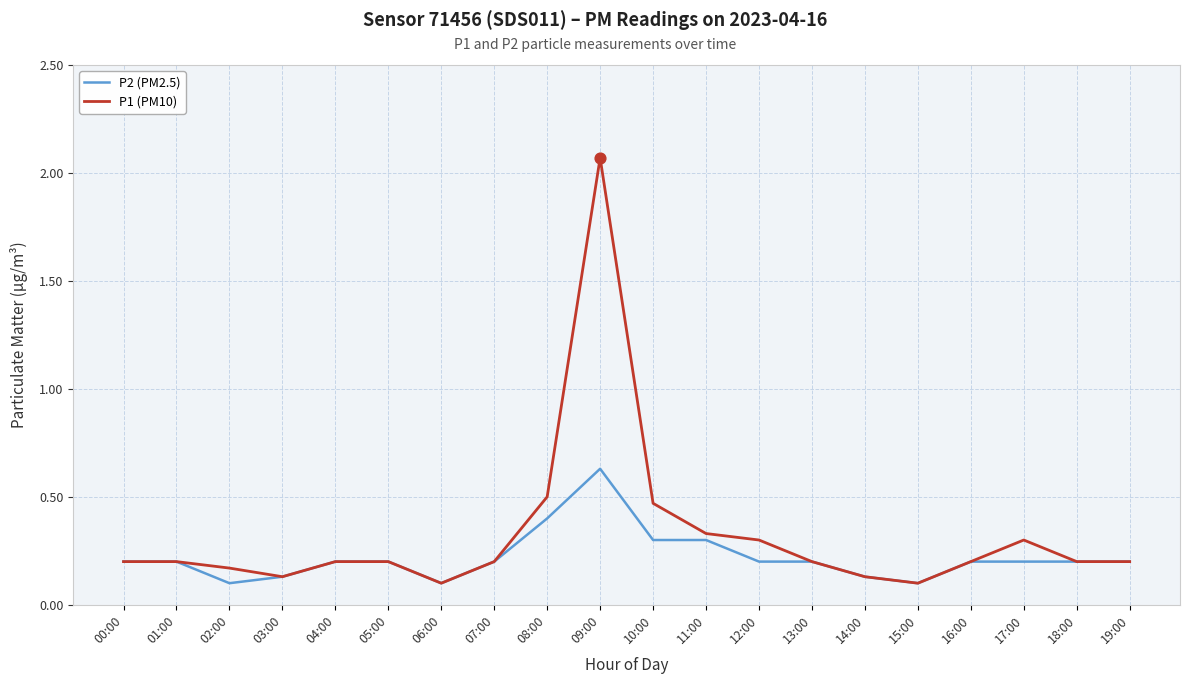

At how many categories does at least one series exceed 0?

20